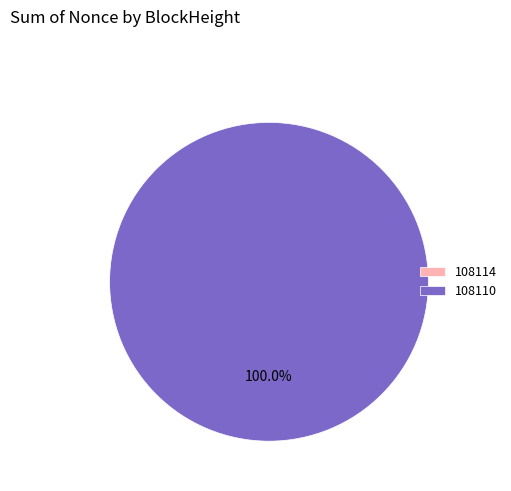

Which slice represents more than half of the pie?

108110